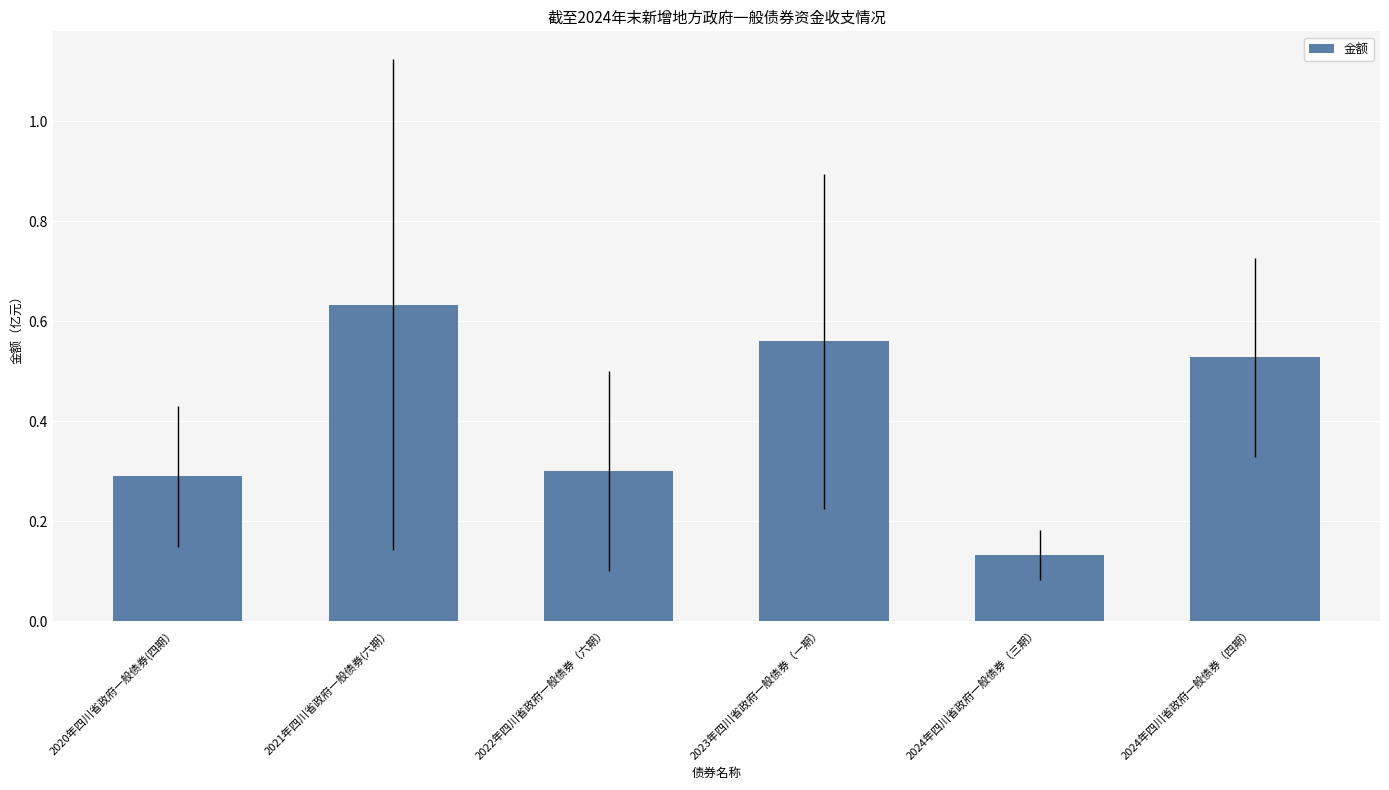

Between 2021年四川省政府一般债券(六期） and 2024年四川省政府一般债券（三期）, which is larger?

2021年四川省政府一般债券(六期）